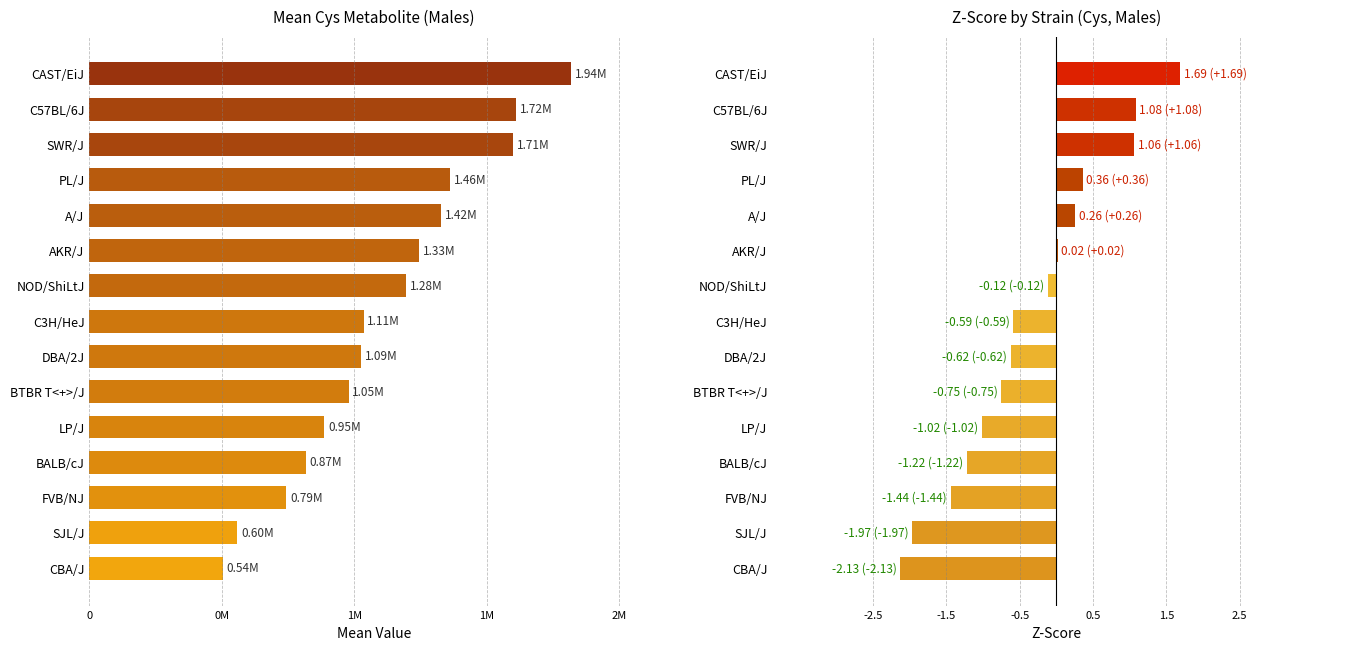

Reading right to left, what are all the values shown in this chart?

Mean Cys: 538900.0	597119.0	794210.0	874650.0	948571.0	1046108.0	1094982.0	1106876.0	1277113.0	1330574.0	1418949.0	1455974.0	1711618.0	1720847.0	1944619.0
Z-Score: -2.1	-2.0	-1.4	-1.2	-1.0	-0.8	-0.6	-0.6	-0.1	0.0	0.3	0.4	1.1	1.1	1.7